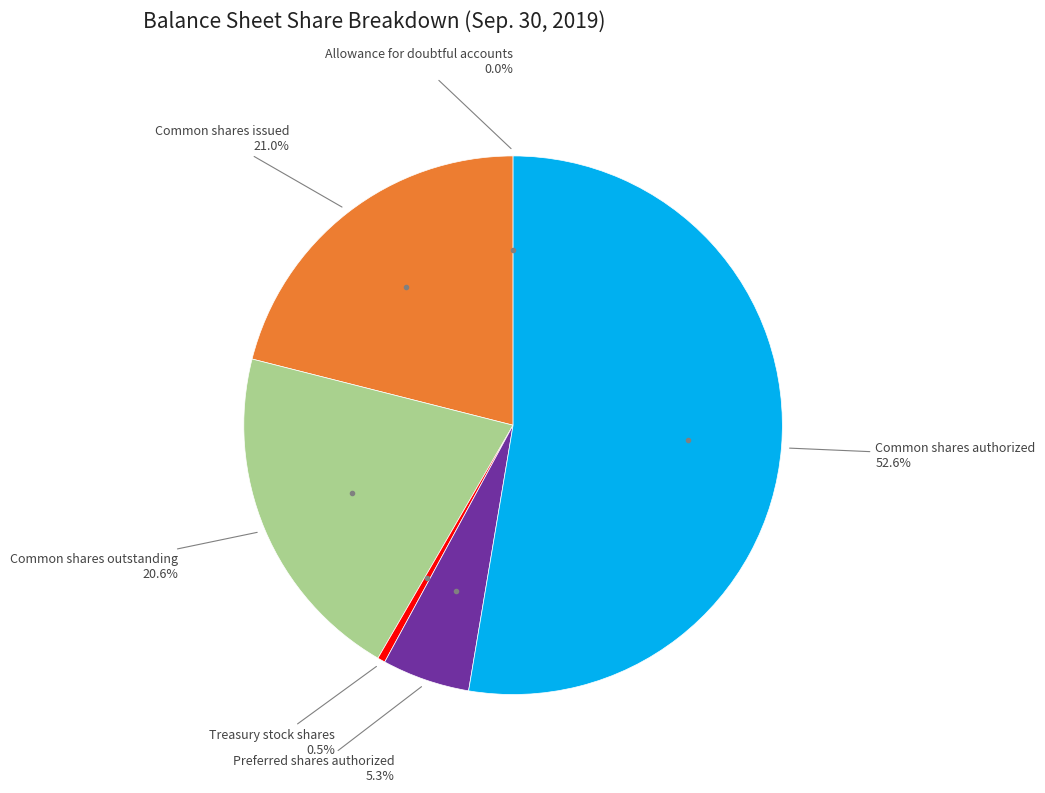

Does any single category account for the majority?

Yes